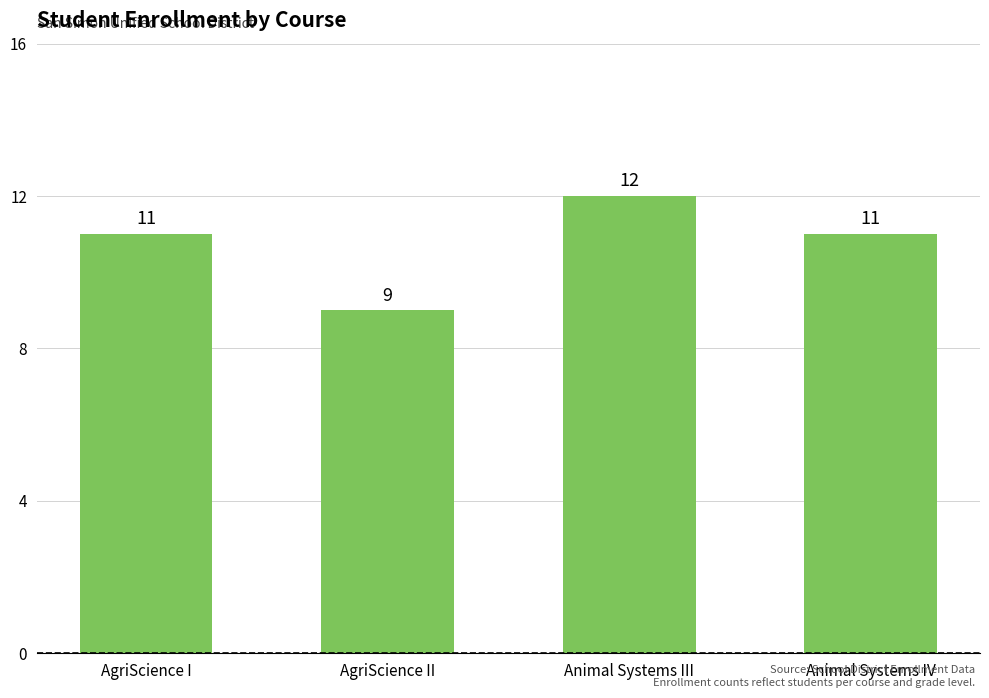

Reading left to right, list all the values displayed in this chart.

11	9	12	11